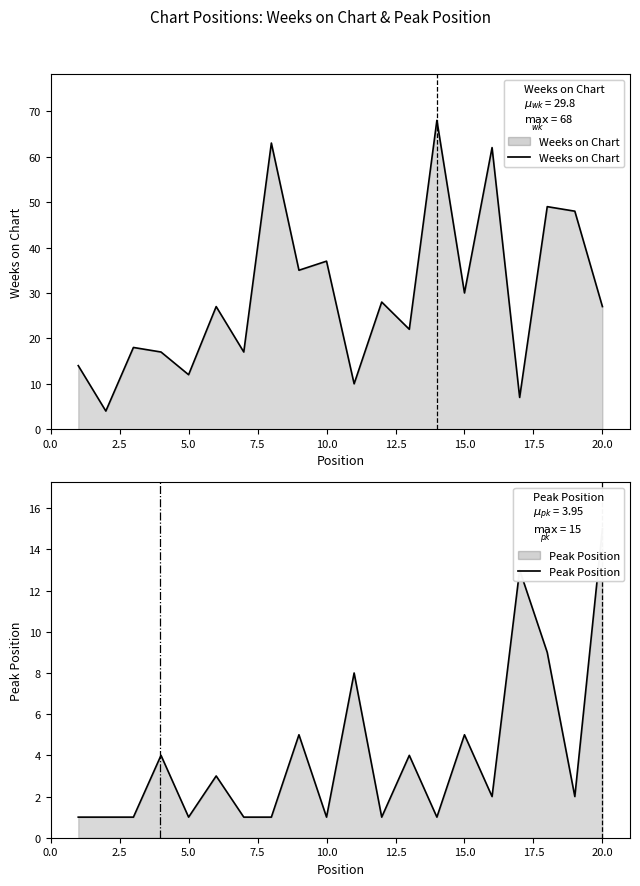

True or false: Peak Position has a value of 26 at 20.0.

False